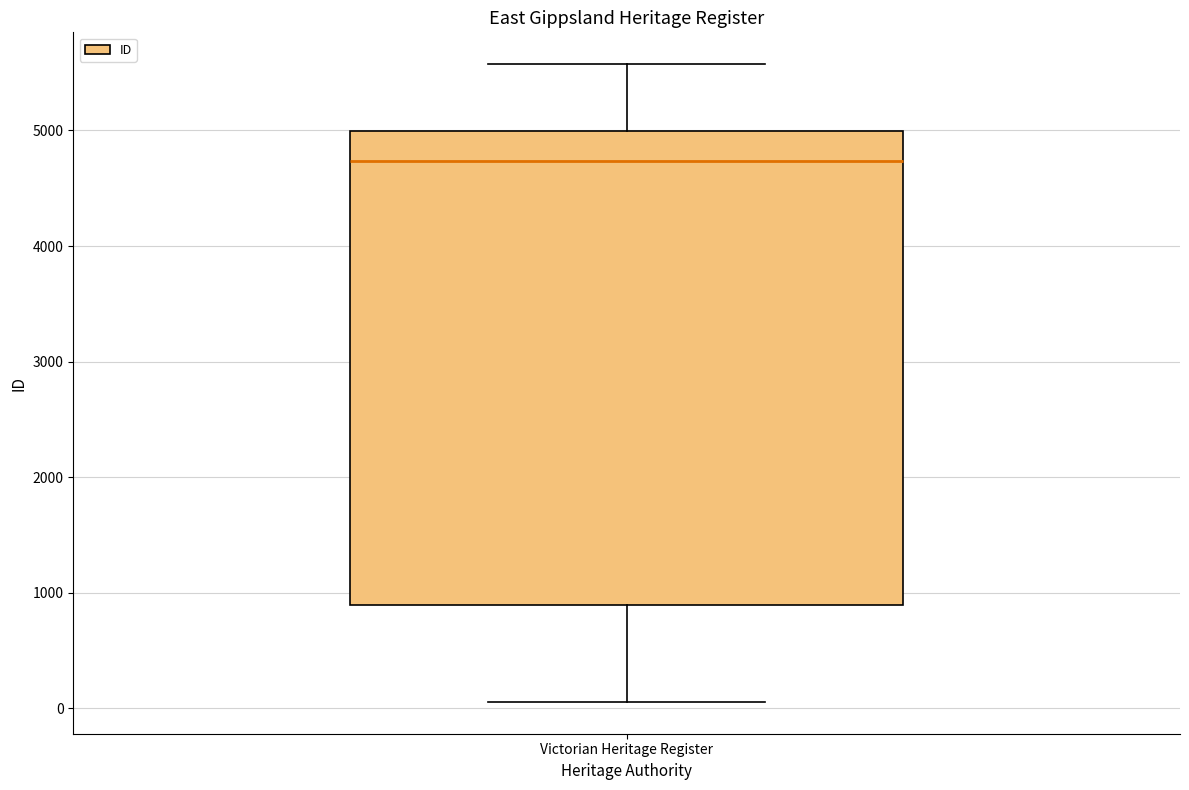

Where is the upper edge of the box for Victorian Heritage Register on the y-axis? The values are not printed on the chart, so give them approximately, as read against the axis.

5000